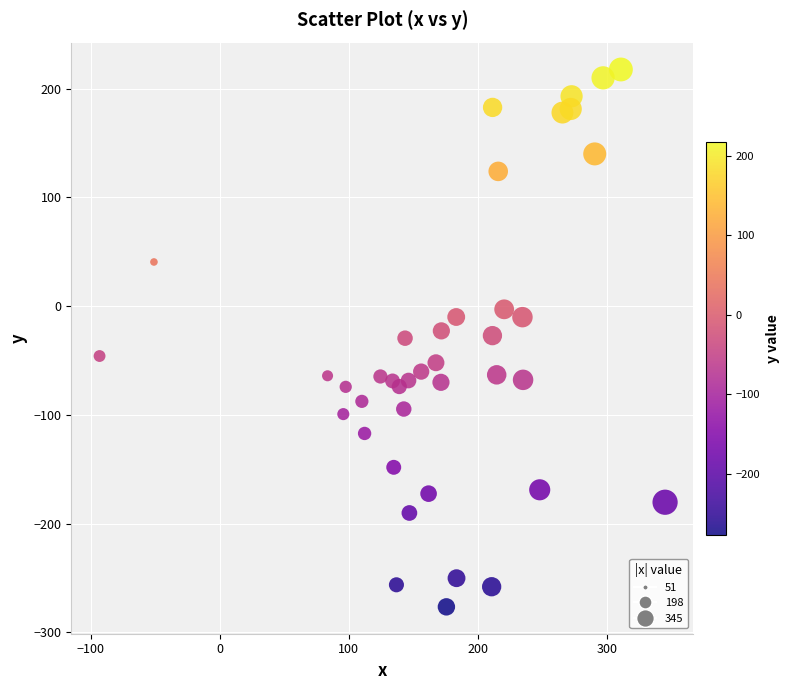

What is the range of X values (max minus min)?

437.9